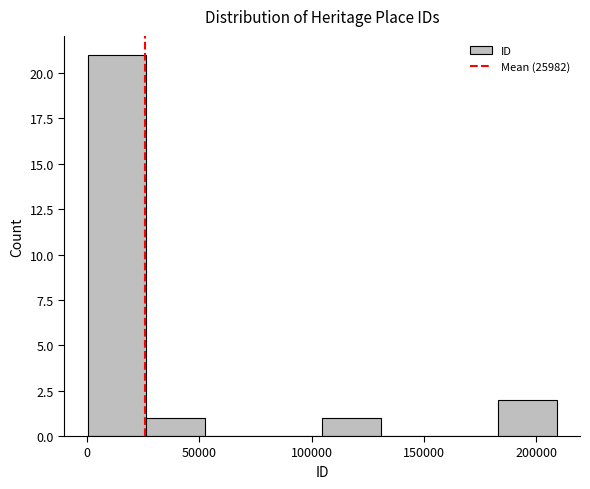

What is the height of the bar covering 25000 to 55000 on the x-axis? Neither the bar edges nor the heights are printed on the chart, so give them approximately, as read against the axes.

1